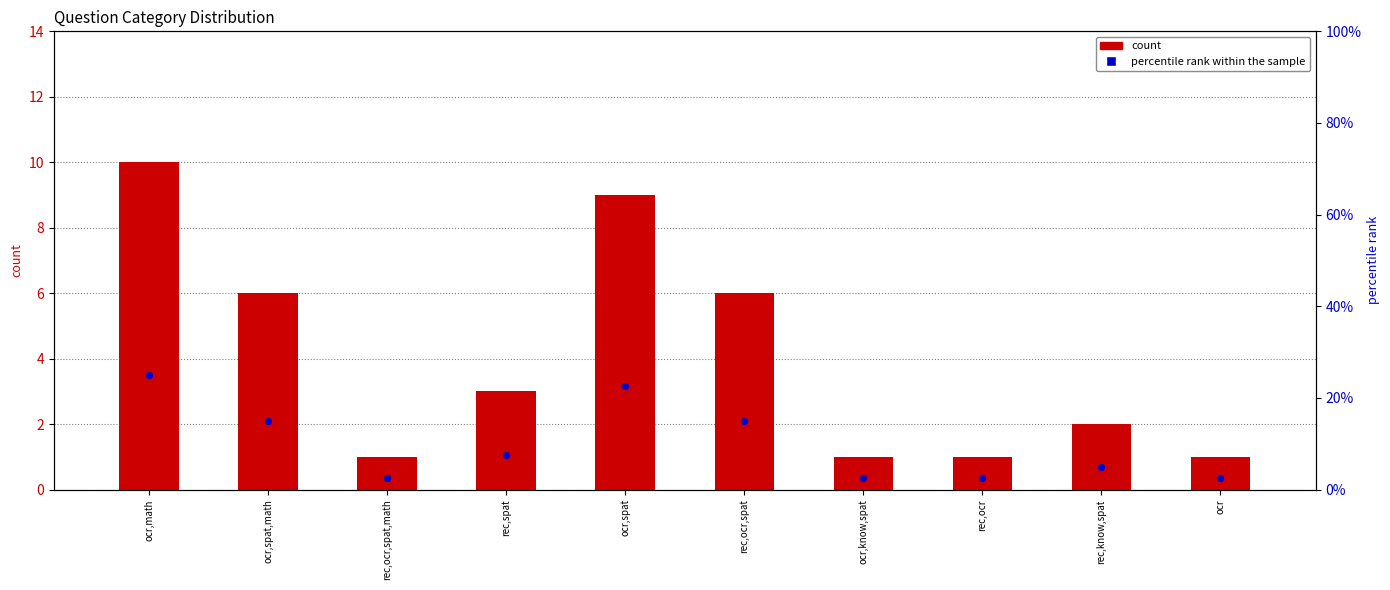

At how many categories does at least one series exceed 1?

6